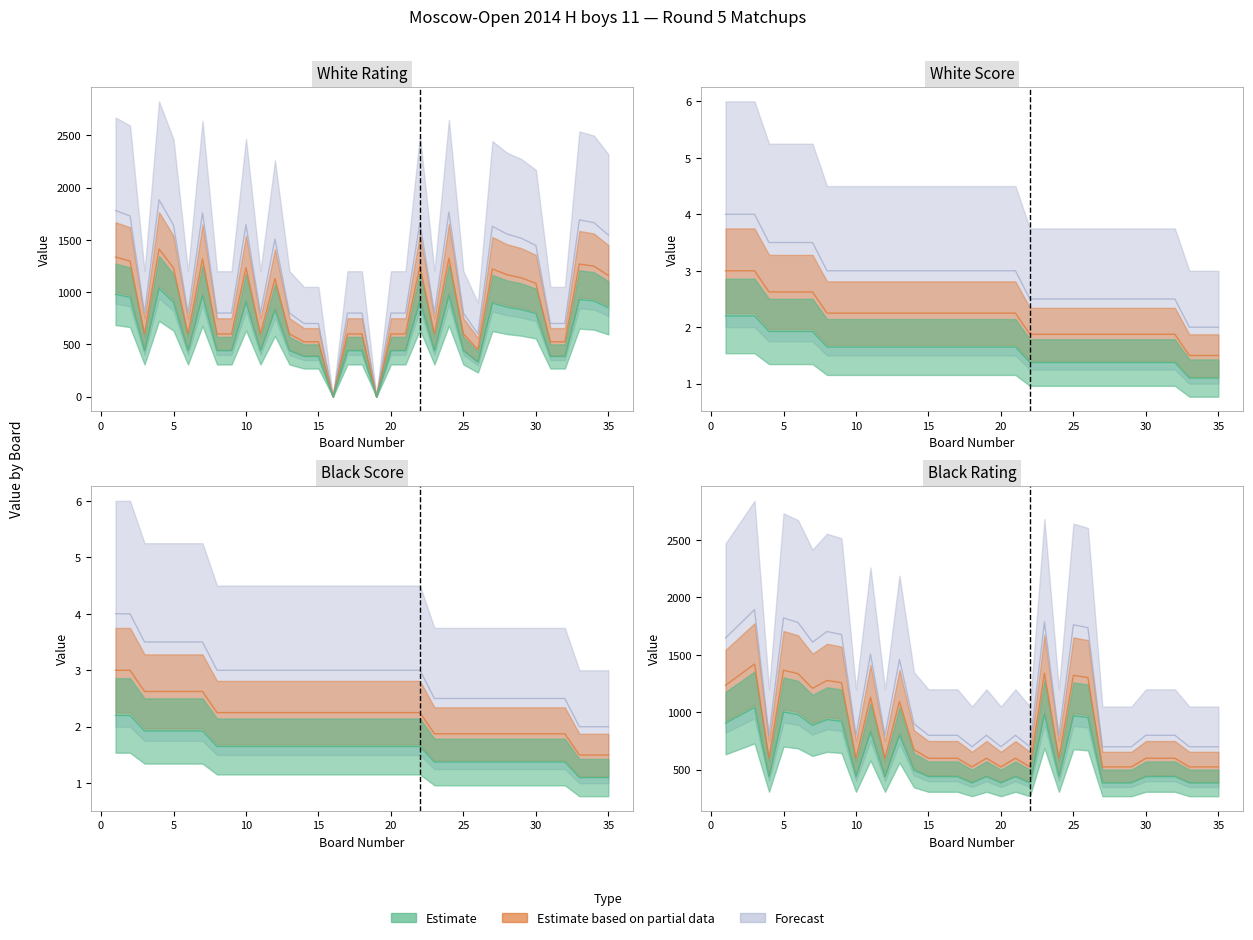

List the labels in order of Black Rating value, smallest first.

18, 20, 22, 27, 28, 29, 33, 34, 35, 4, 10, 12, 15, 16, 17, 19, 21, 24, 30, 31, 32, 14, 13, 11, 7, 1, 9, 8, 26, 25, 2, 6, 23, 5, 3